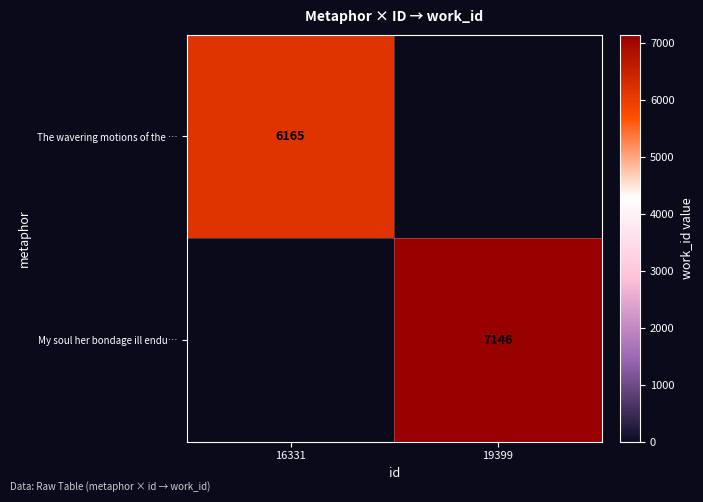

The My soul her bondage ill endu… series shows 11008 at 19399. True or false?

False